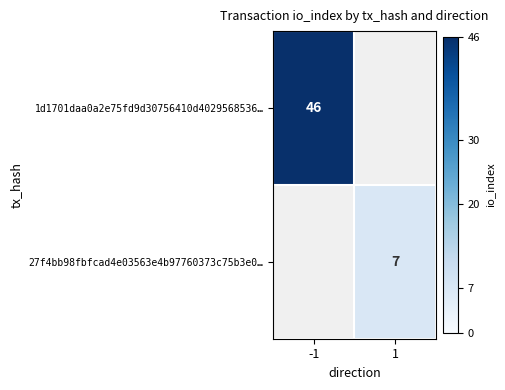

The 27f4bb98fbfcad4e03563e4b97760373c75b3e0… series shows 7 at 1. True or false?

True